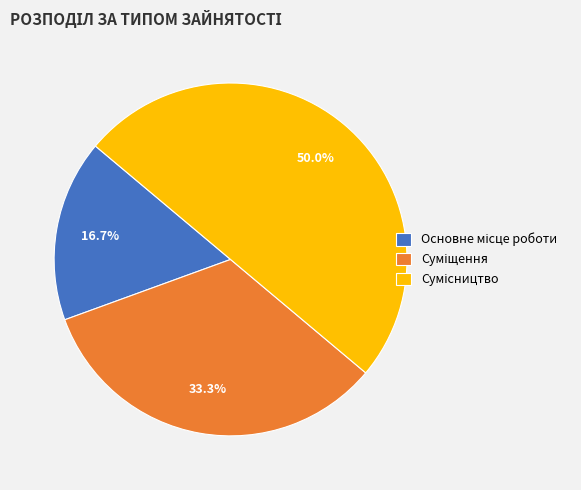

The Суміщення slice represents 33% of the pie. True or false?

True